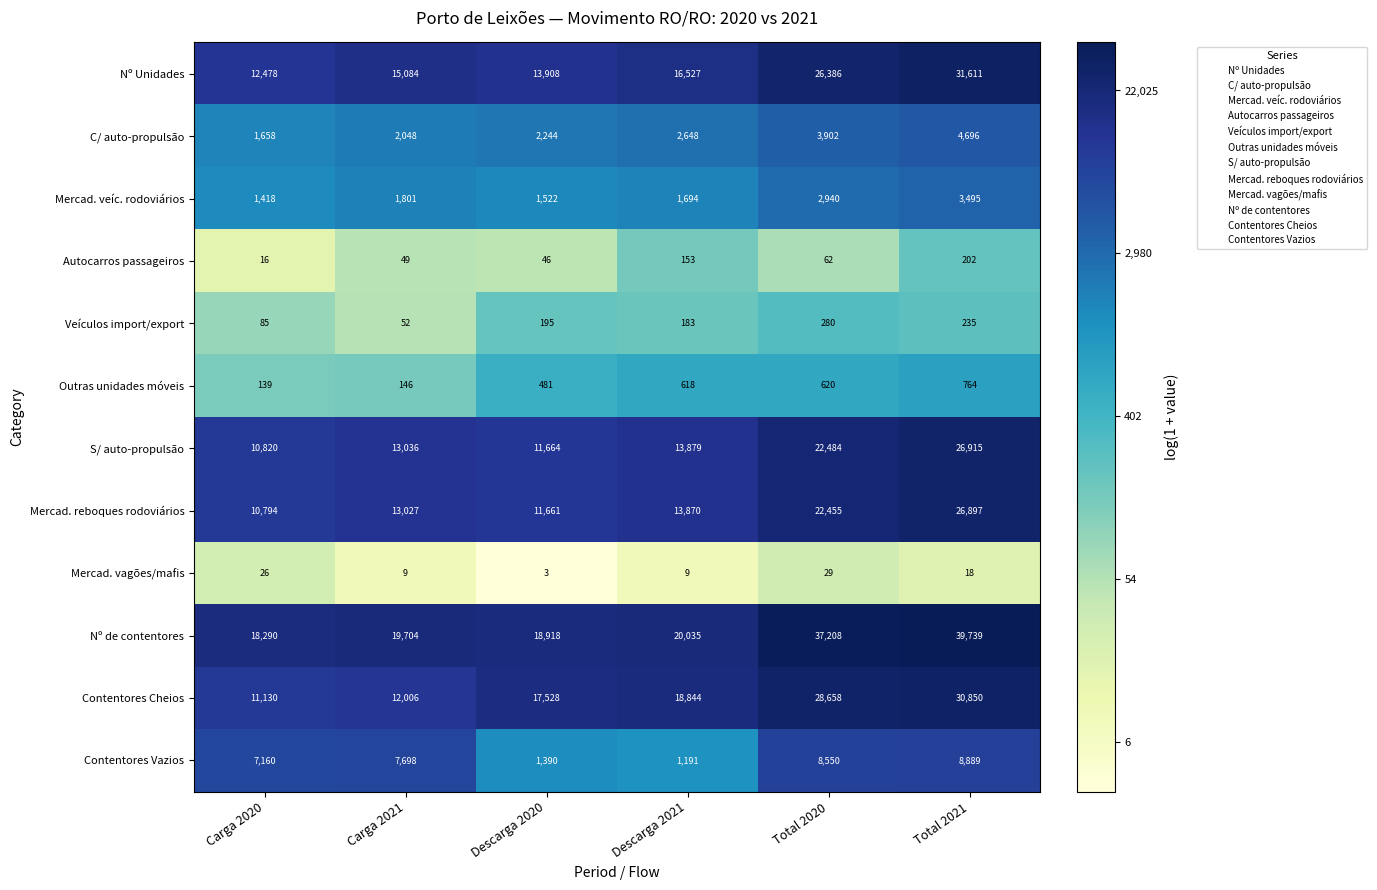

Rank the series at Descarga 2020 from highest to lowest value.

Nº de contentores, Contentores Cheios, Nº Unidades, S/ auto-propulsão, Mercad. reboques rodoviários, C/ auto-propulsão, Mercad. veíc. rodoviários, Contentores Vazios, Outras unidades móveis, Veículos import/export, Autocarros passageiros, Mercad. vagões/mafis